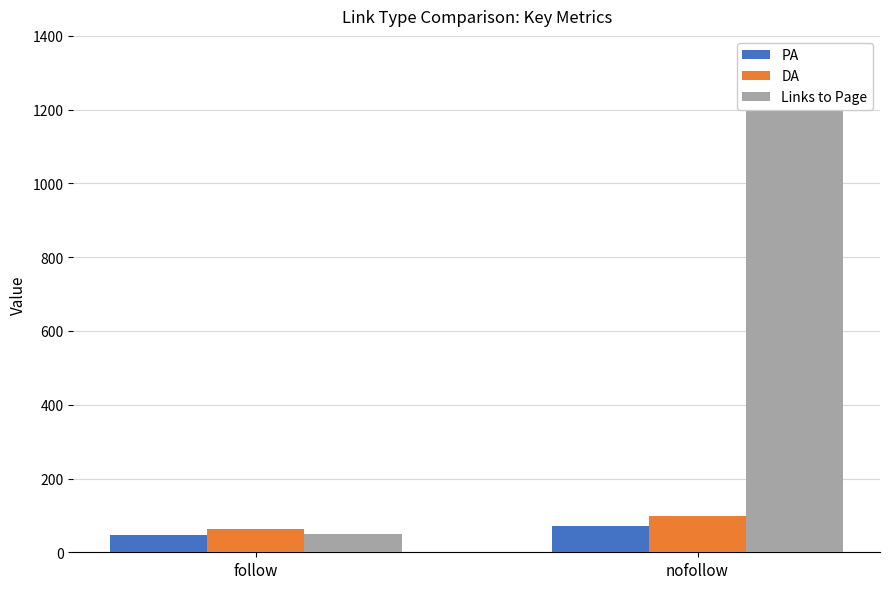

Rank the categories by PA value from highest to lowest.

nofollow, follow